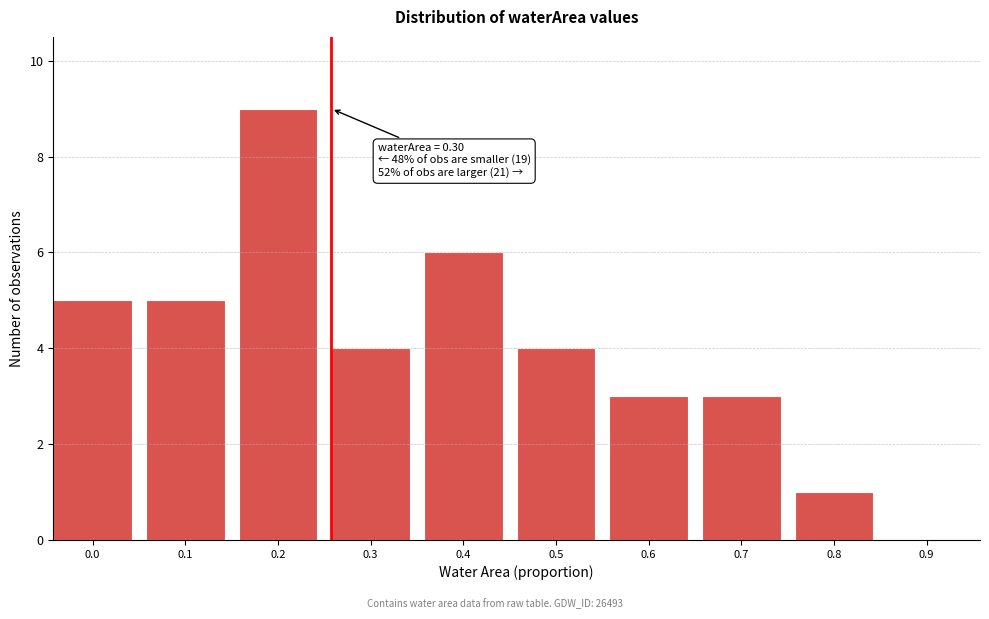

Reading right to left, transcribe all the data shown in this chart.

0.9=0	0.8=1	0.7=3	0.6=3	0.5=4	0.4=6	0.3=4	0.2=9	0.1=5	0.0=5